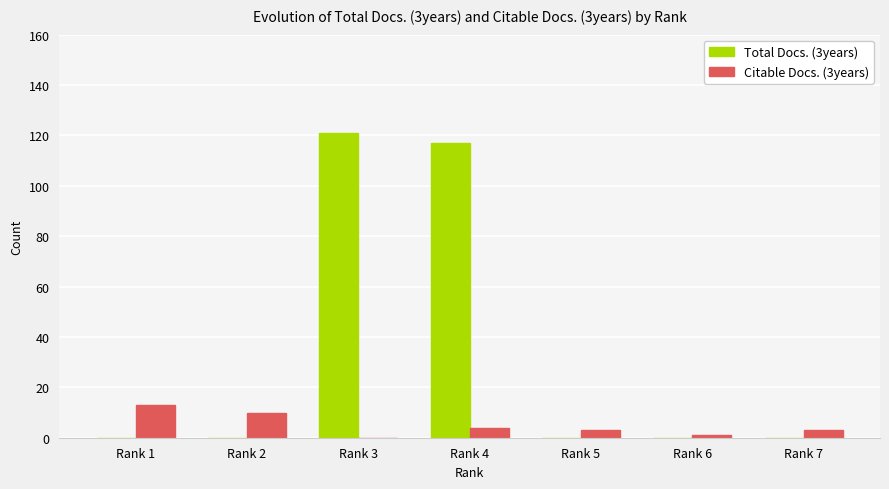

Which label corresponds to the largest value in the chart?

Rank 3